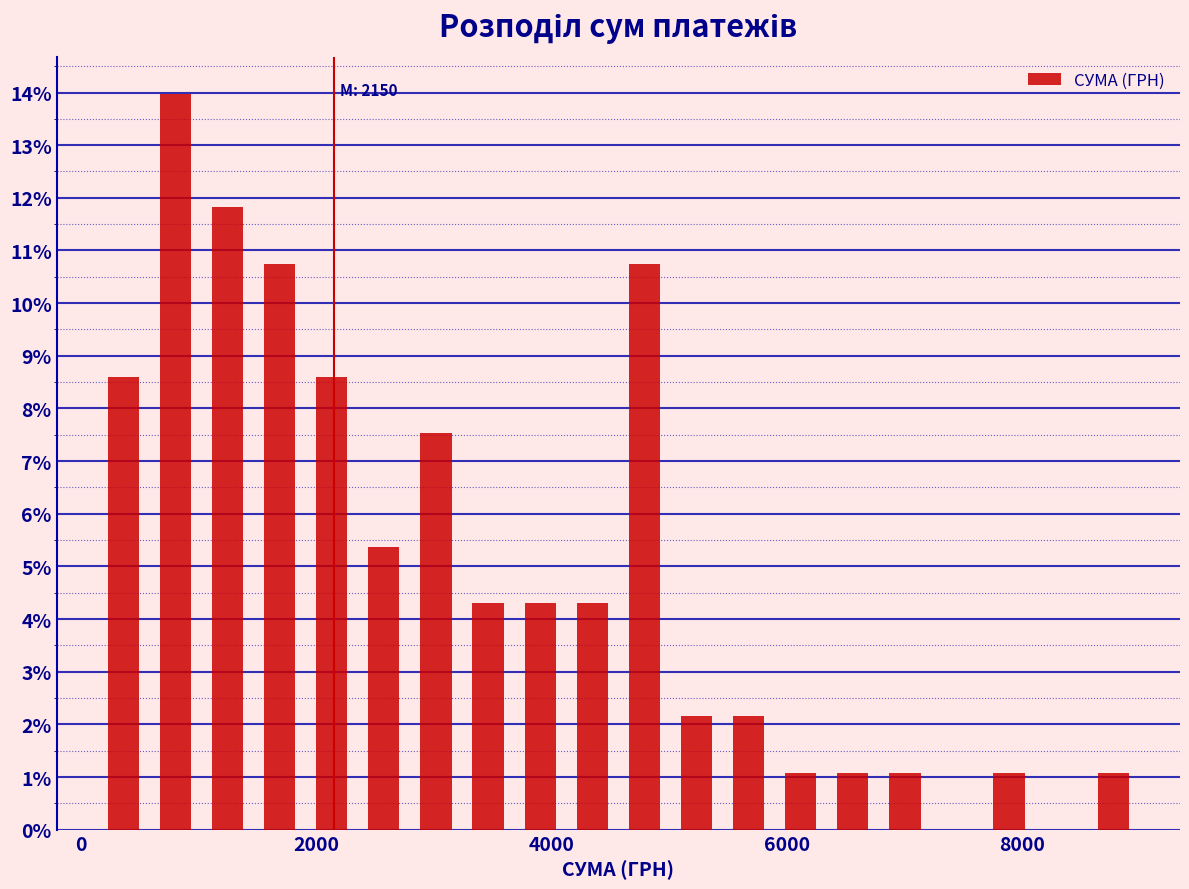

Read against the x-axis, roughly where is the centre of the tallest bar?

800